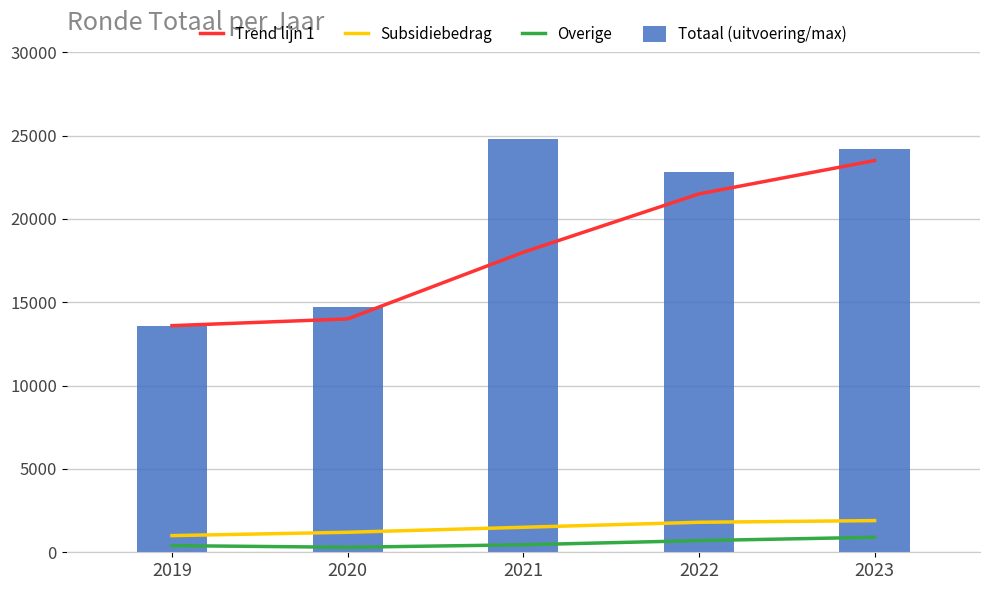

At which label does Overige reach its peak?

2023